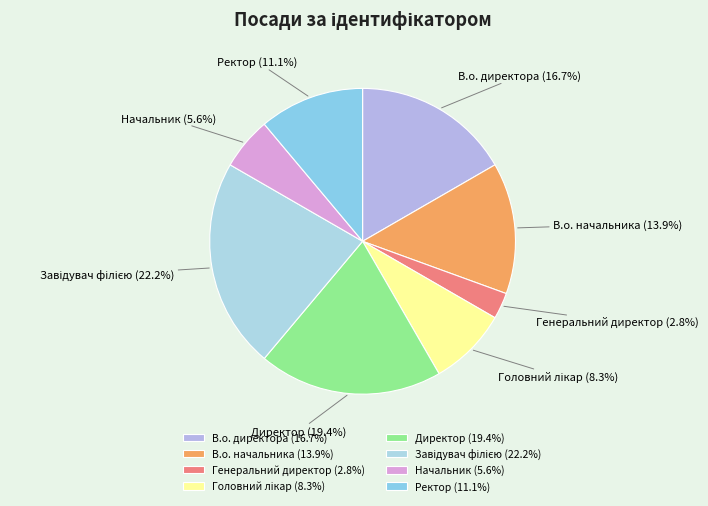

Which has a higher value, В.о. директора (16.7%) or В.о. начальника (13.9%)?

В.о. директора (16.7%)